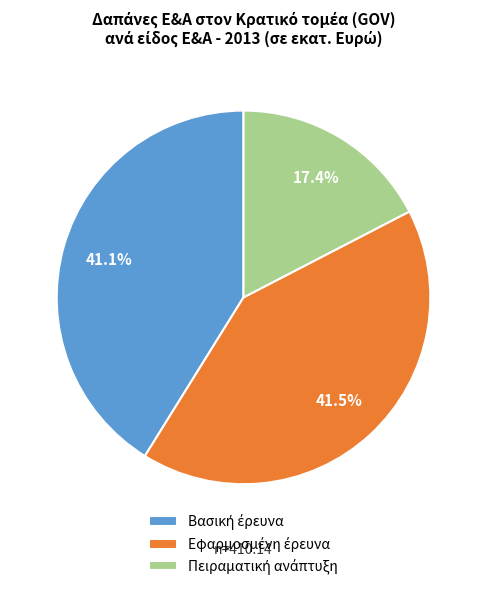

Is there a majority slice in this chart?

No